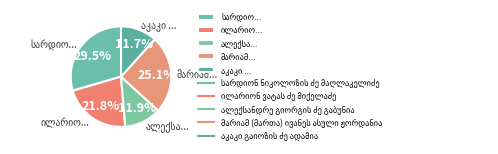

Is there a majority slice in this chart?

No